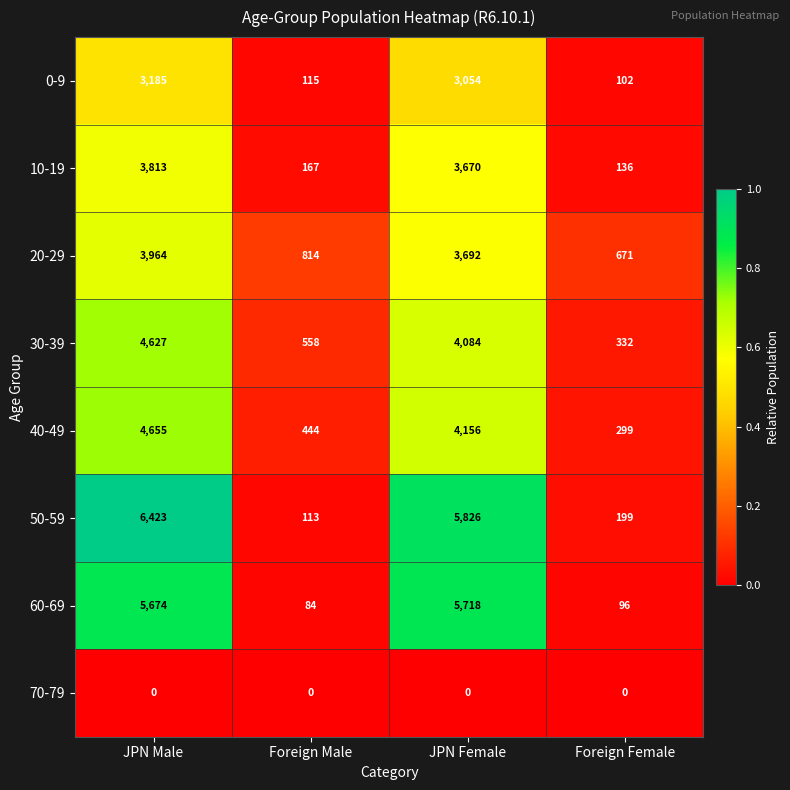

What is the difference between the 40-49 values at JPN Male and JPN Female?

499